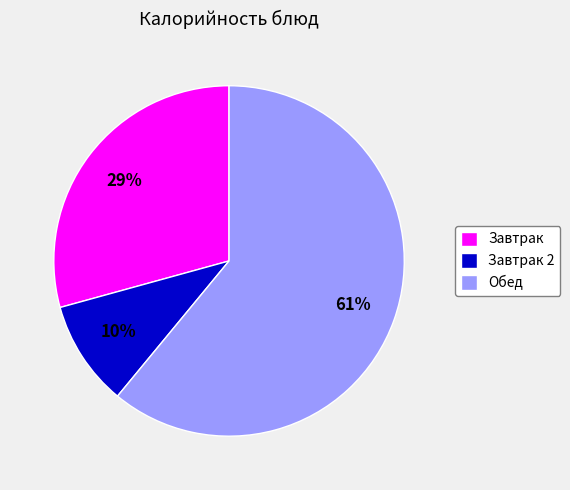

Combined, do Обед and Завтрак 2 account for over 50%?

Yes